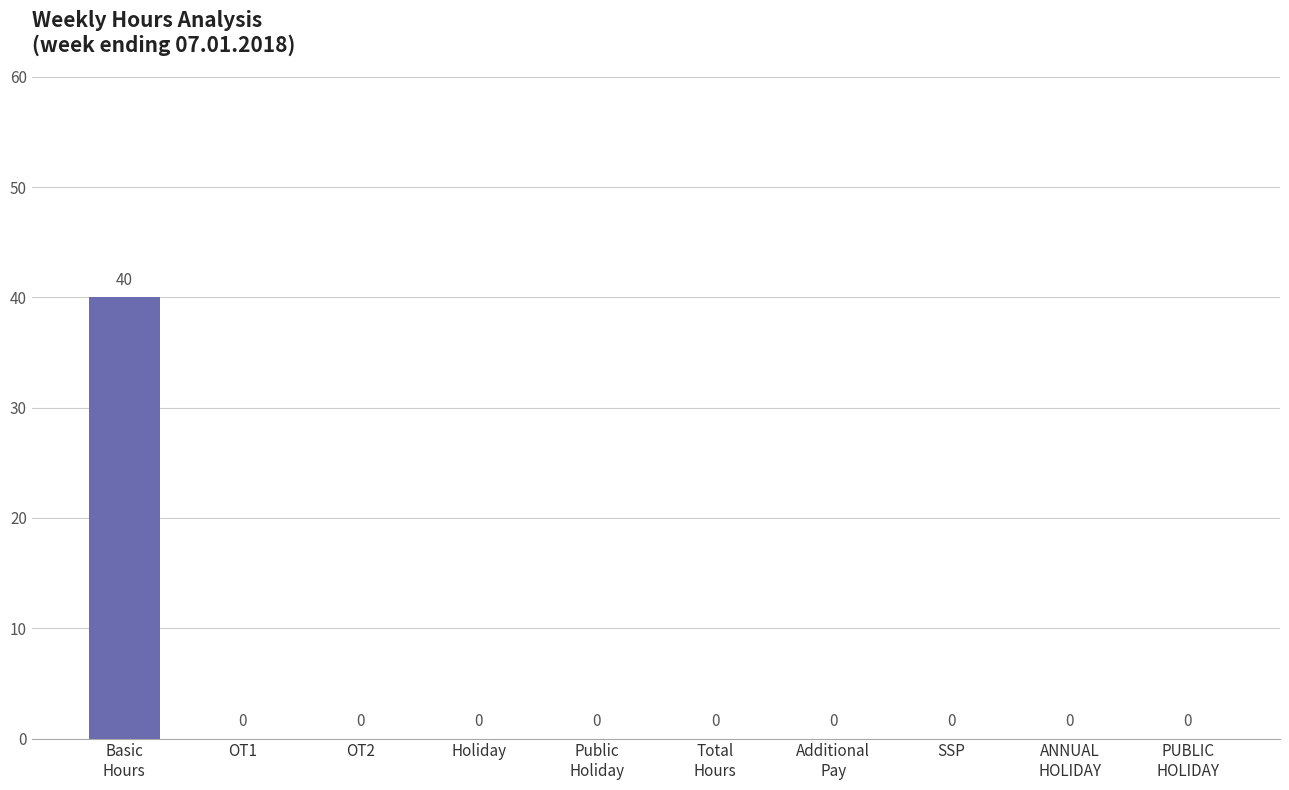

What is the sum of all values?

40